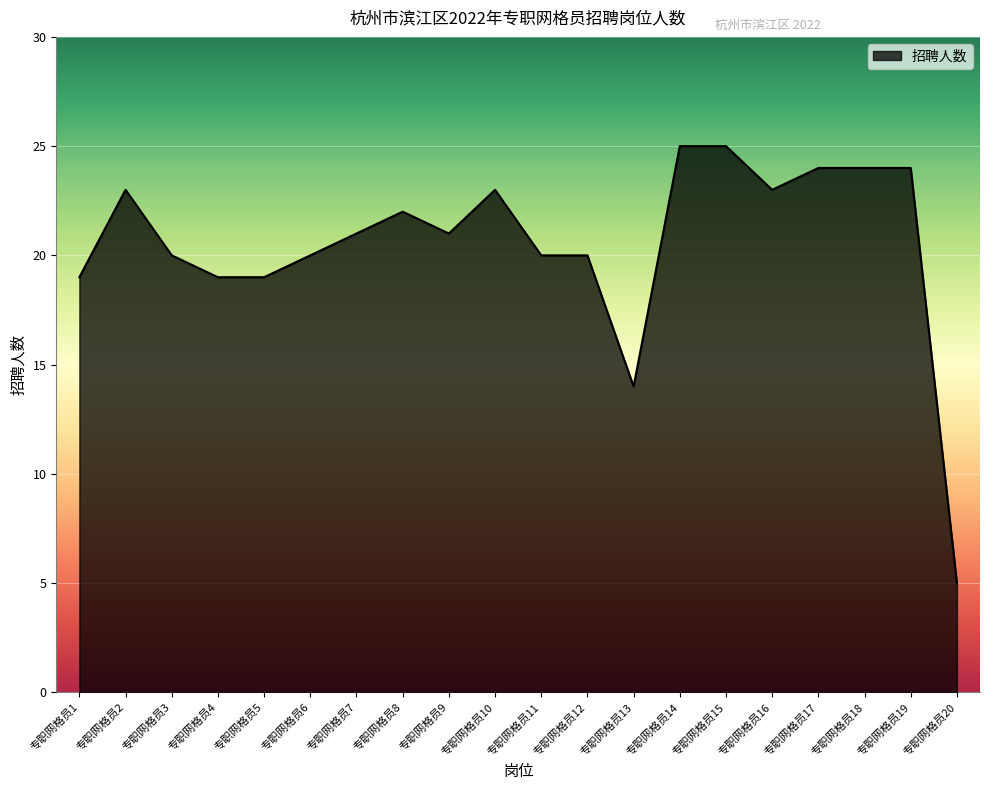

Reading left to right, transcribe all the data shown in this chart.

专职网格员1=19	专职网格员2=23	专职网格员3=20	专职网格员4=19	专职网格员5=19	专职网格员6=20	专职网格员7=21	专职网格员8=22	专职网格员9=21	专职网格员10=23	专职网格员11=20	专职网格员12=20	专职网格员13=14	专职网格员14=25	专职网格员15=25	专职网格员16=23	专职网格员17=24	专职网格员18=24	专职网格员19=24	专职网格员20=5